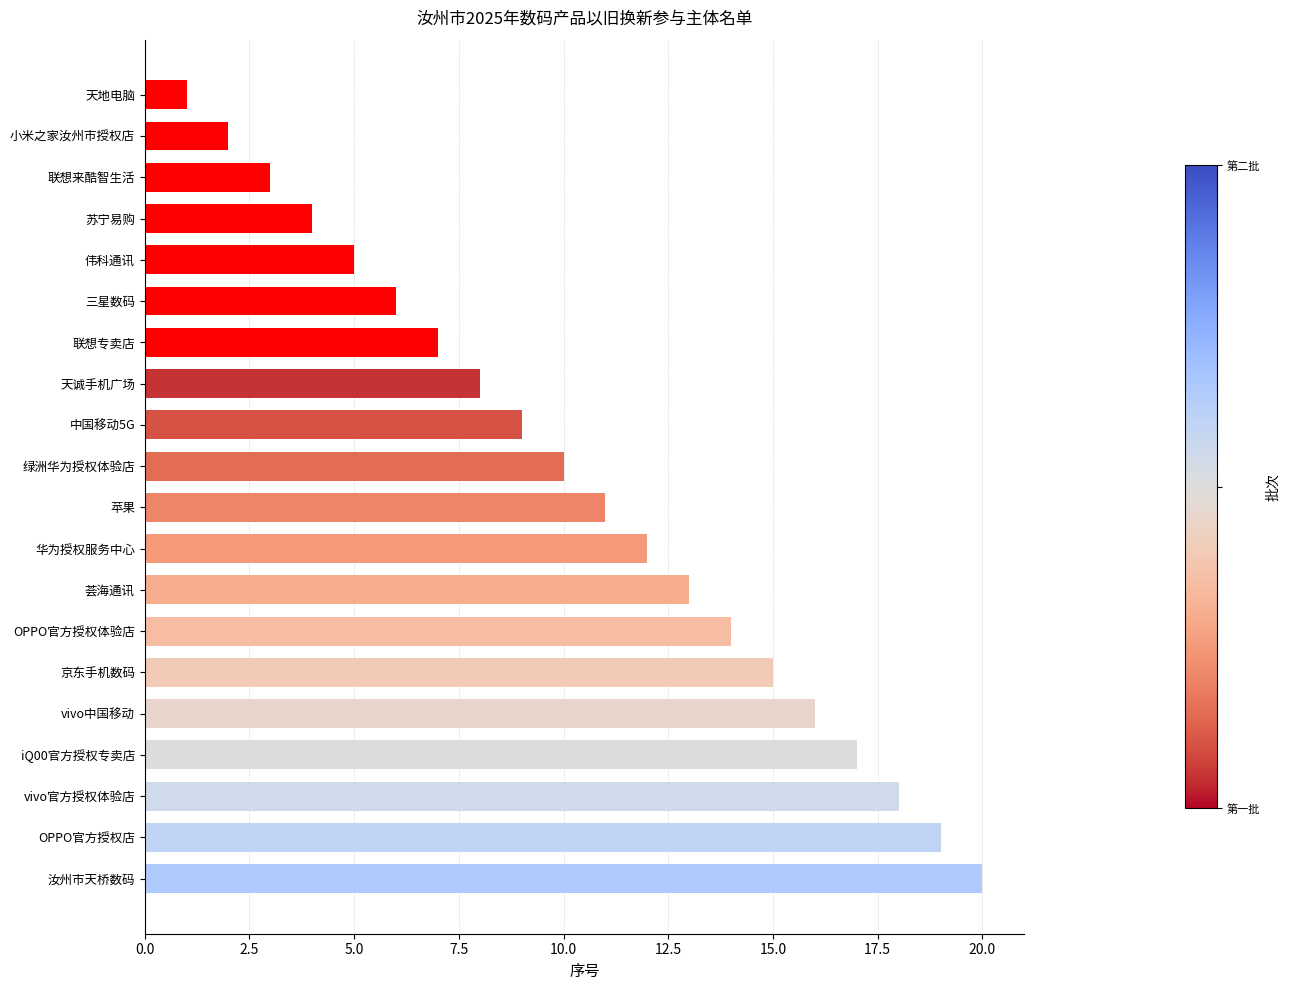

Between 三星数码 and 华为授权服务中心, which is larger?

华为授权服务中心